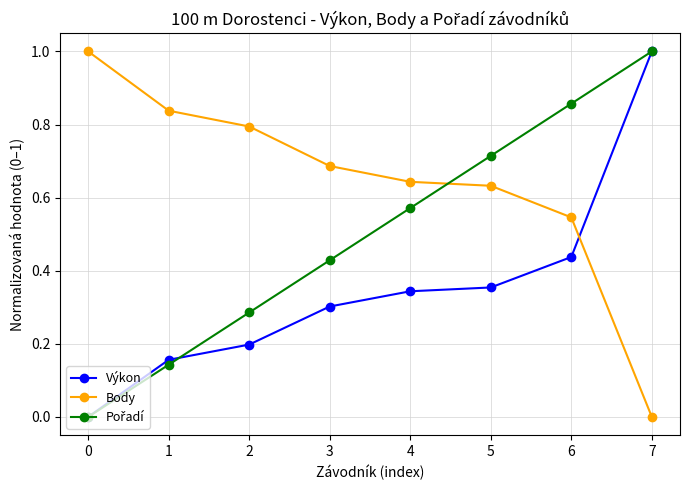

The Výkon series shows 0.2 at 4. True or false?

False